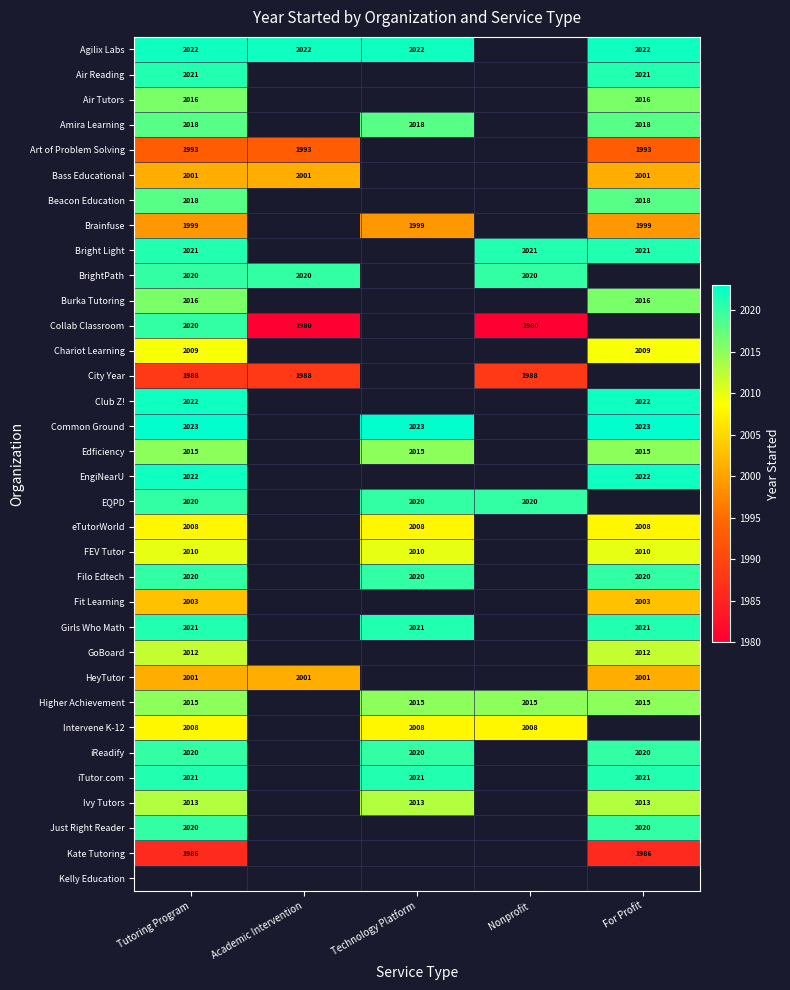

What is the difference between the highest and lowest values at For Profit?

37.0